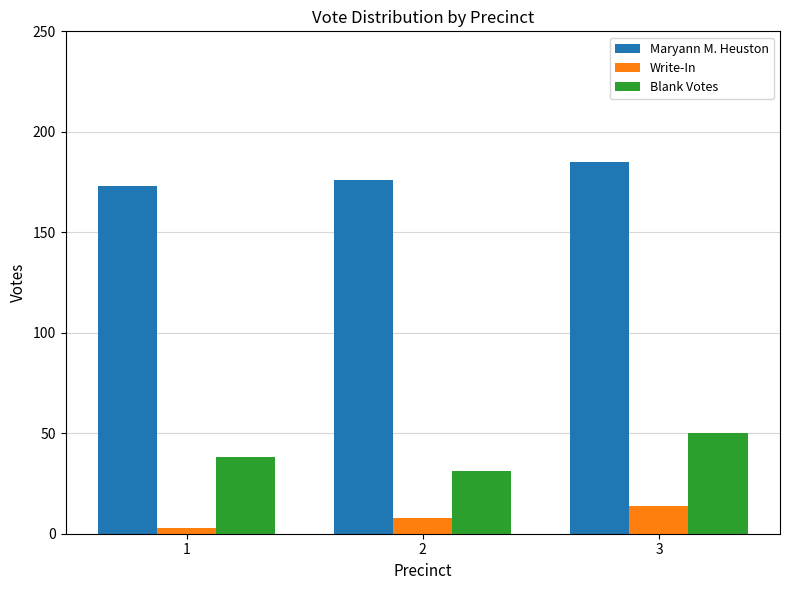

What is the lowest value of the Maryann M. Heuston series?

173